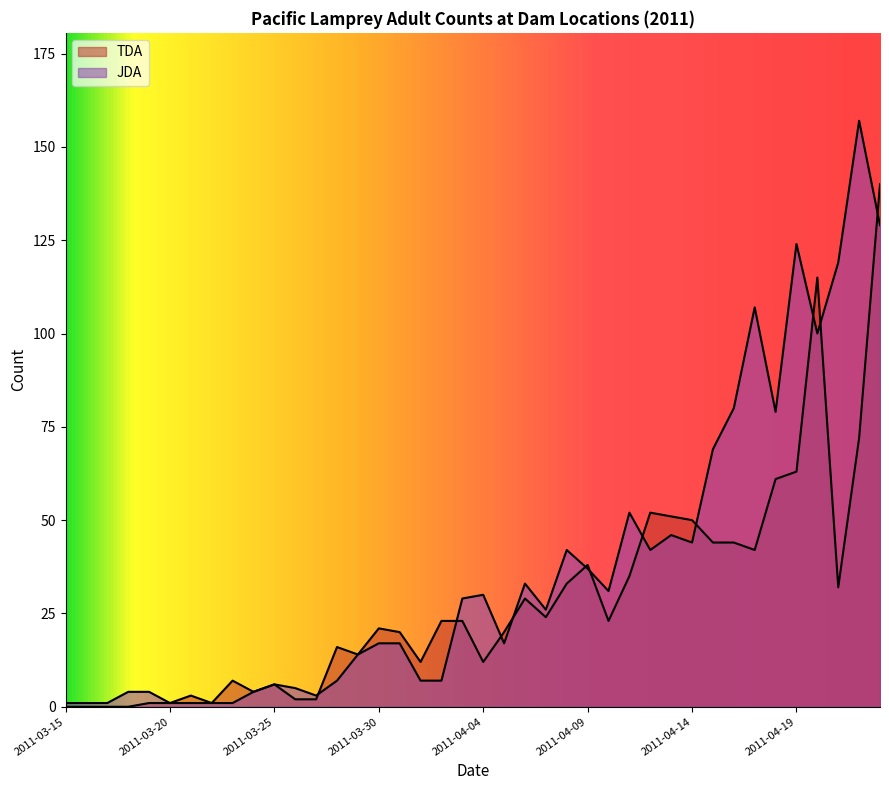

Between 2011-03-26 and 2011-03-30, which is larger?

2011-03-30